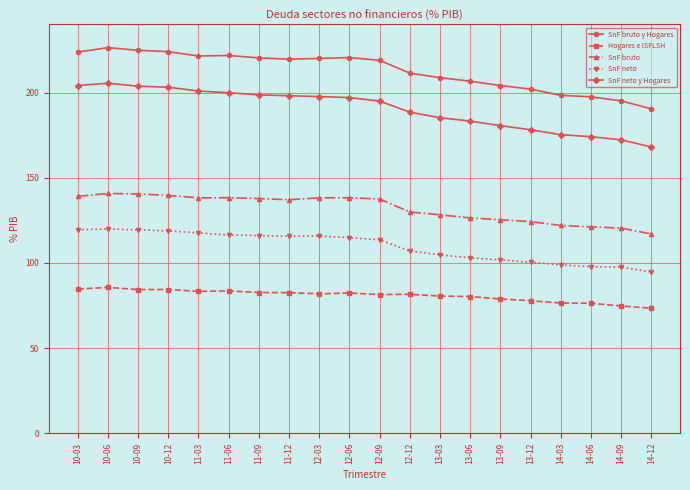

What is the label of the 19th point from the left?

14-09